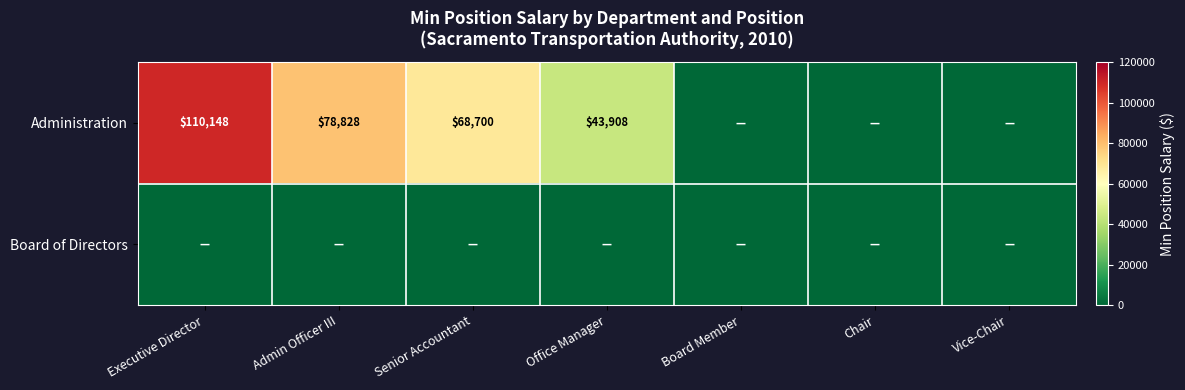

The value of Administration at Senior Accountant is 68700. True or false?

True